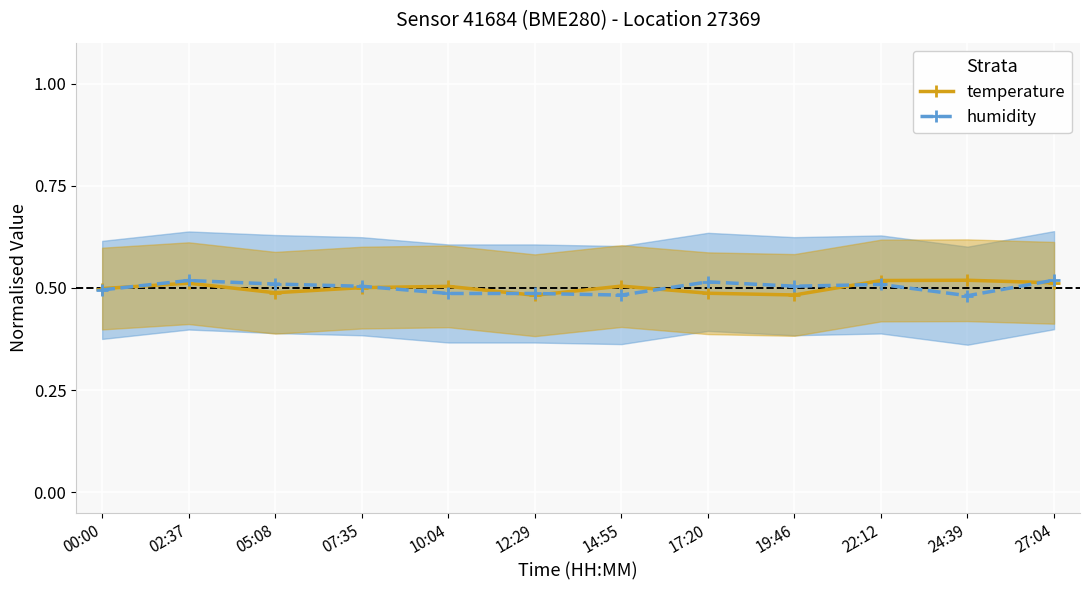

Is it true that temperature equals 0.5 at 12:29?

True